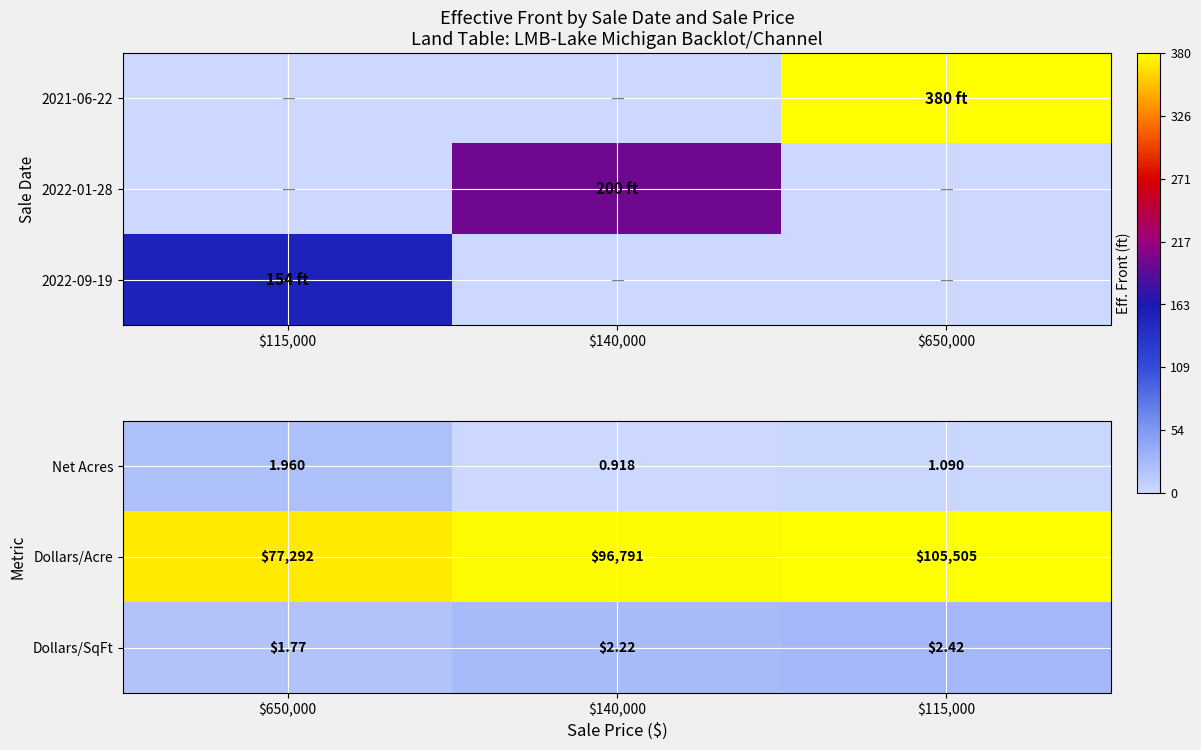

What is the smallest value displayed?

0.9